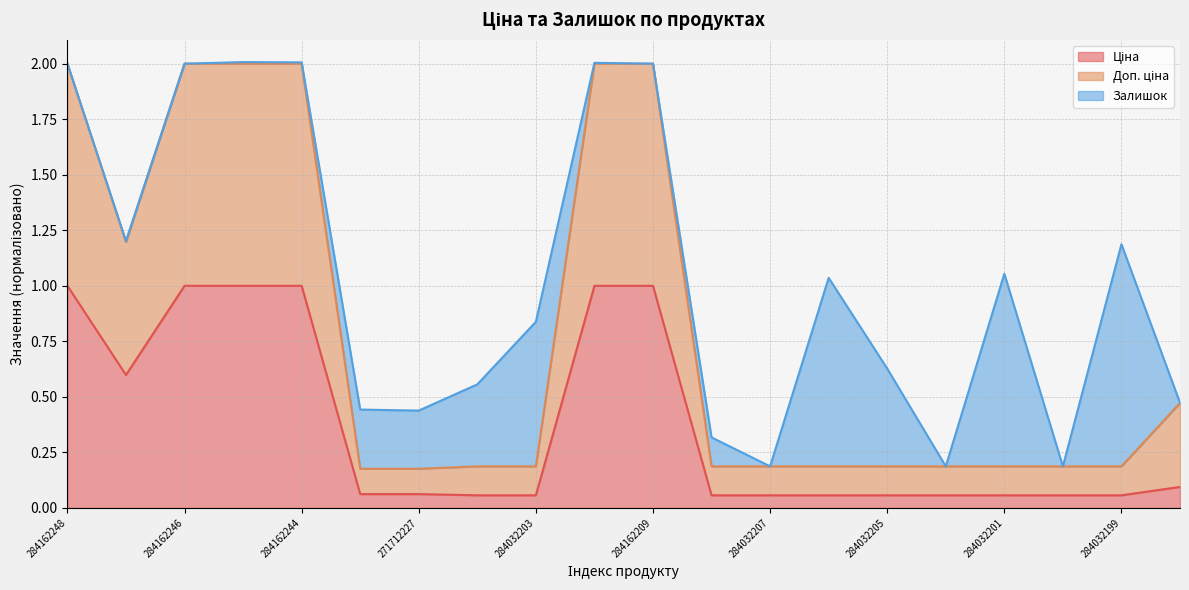

How many interior local valleys does the Ціна series have?

1